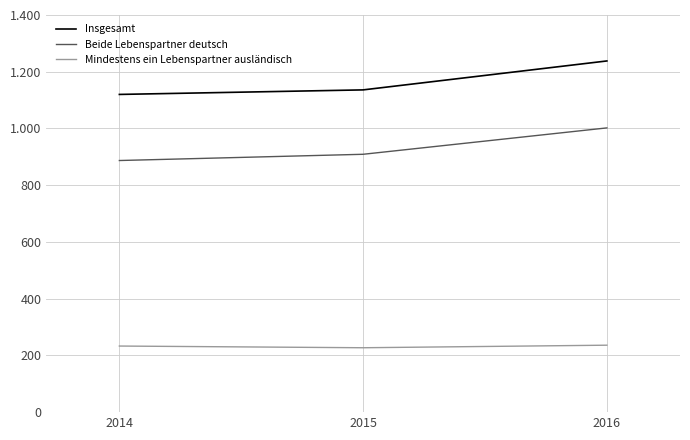

What are all the series names shown in the legend?

Insgesamt, Beide Lebenspartner deutsch, Mindestens ein Lebenspartner ausländisch